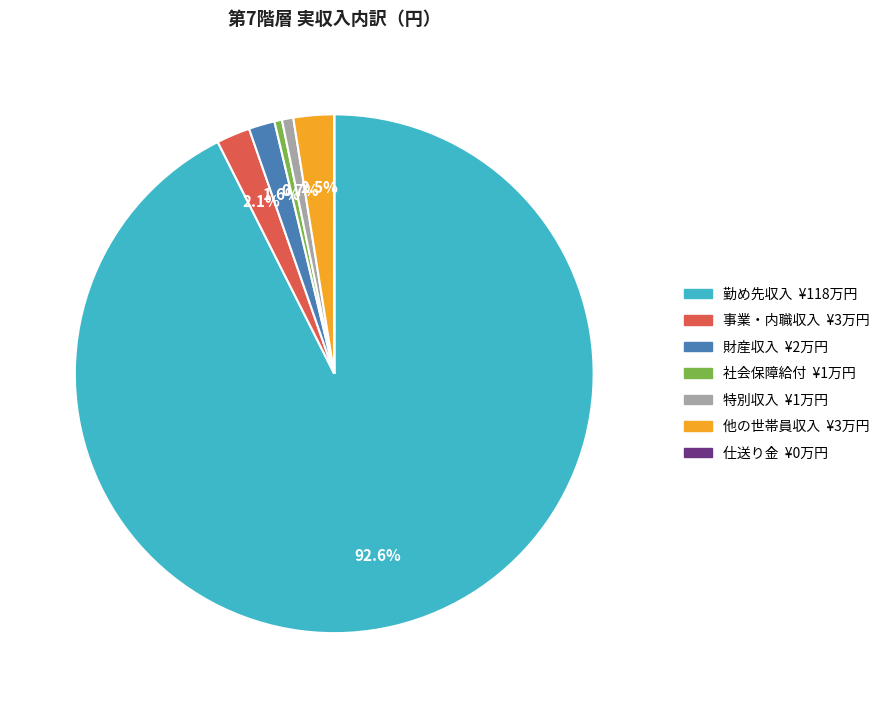

Approximately how many times larger is the value at 財産収入 compared to 社会保障給付?

3.4